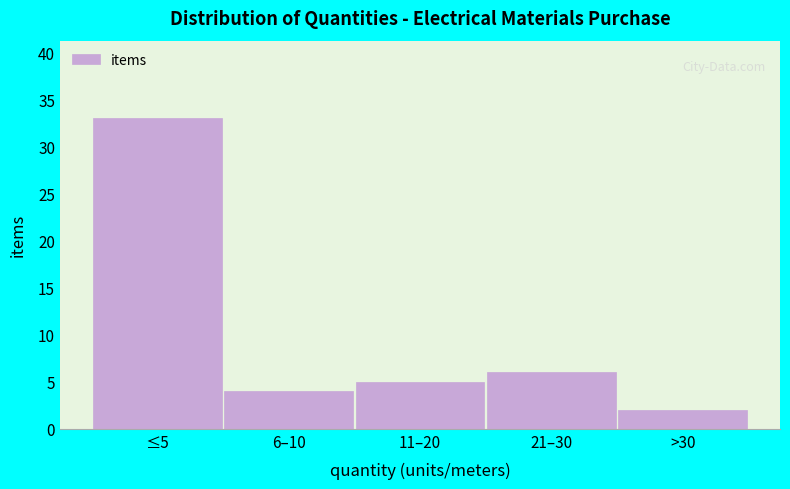

Reading right to left, transcribe all the data shown in this chart.

>30=2	21–30=6	11–20=5	6–10=4	≤5=33